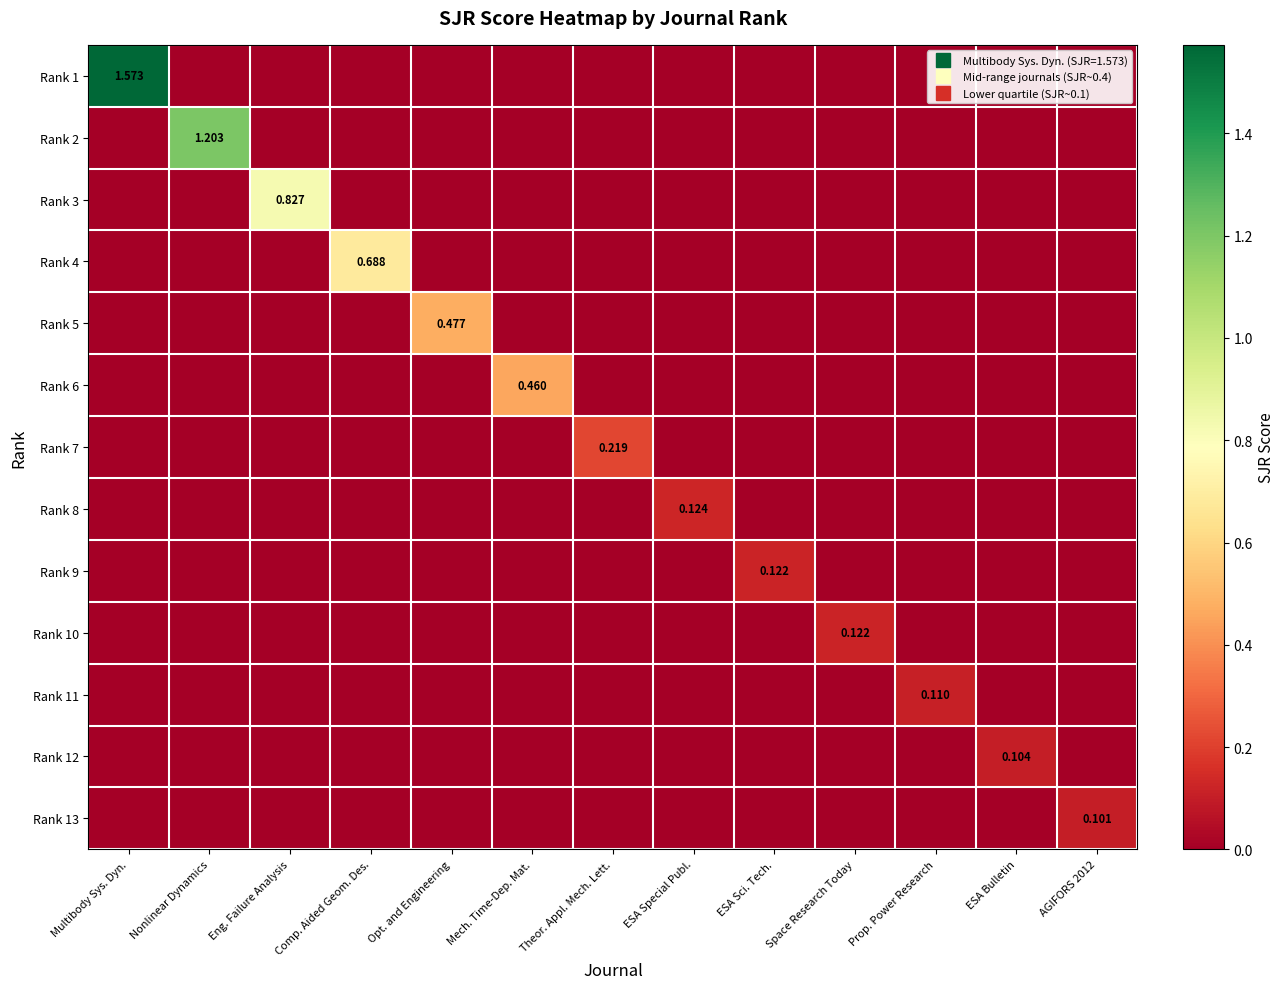

Rank the series by their maximum value, from highest to lowest.

Rank 1, Rank 2, Rank 3, Rank 4, Rank 5, Rank 6, Rank 7, Rank 8, Rank 9, Rank 10, Rank 11, Rank 12, Rank 13